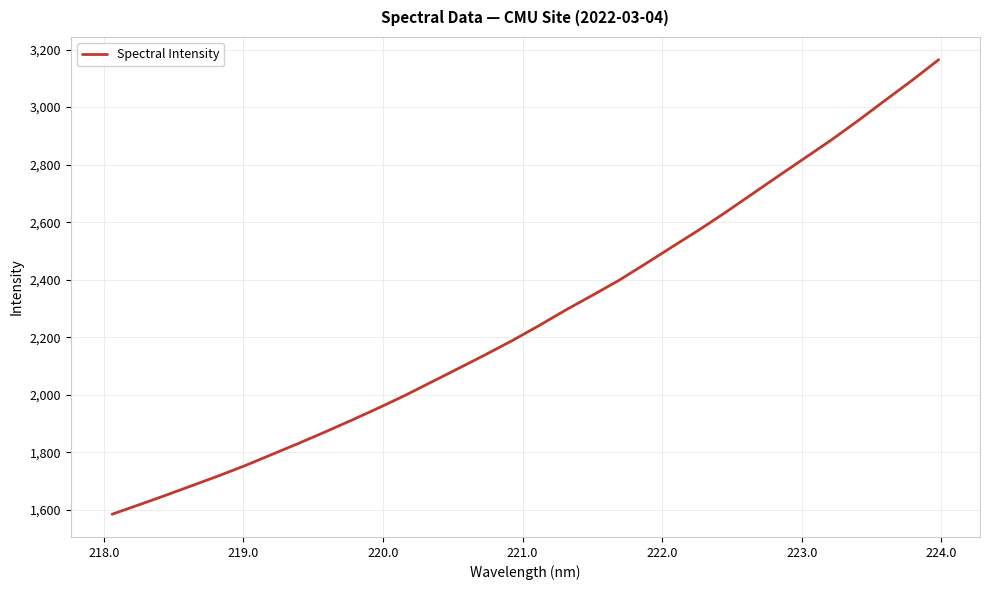

What is the difference between the maximum and minimum values?

1579.6